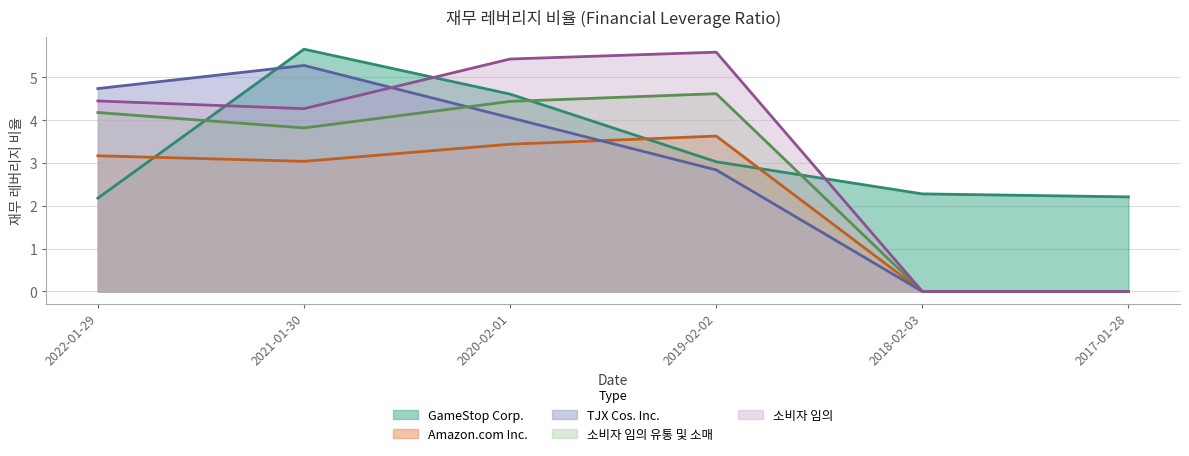

What is the value of the TJX Cos. Inc. point at the 3rd from the left?

4.1